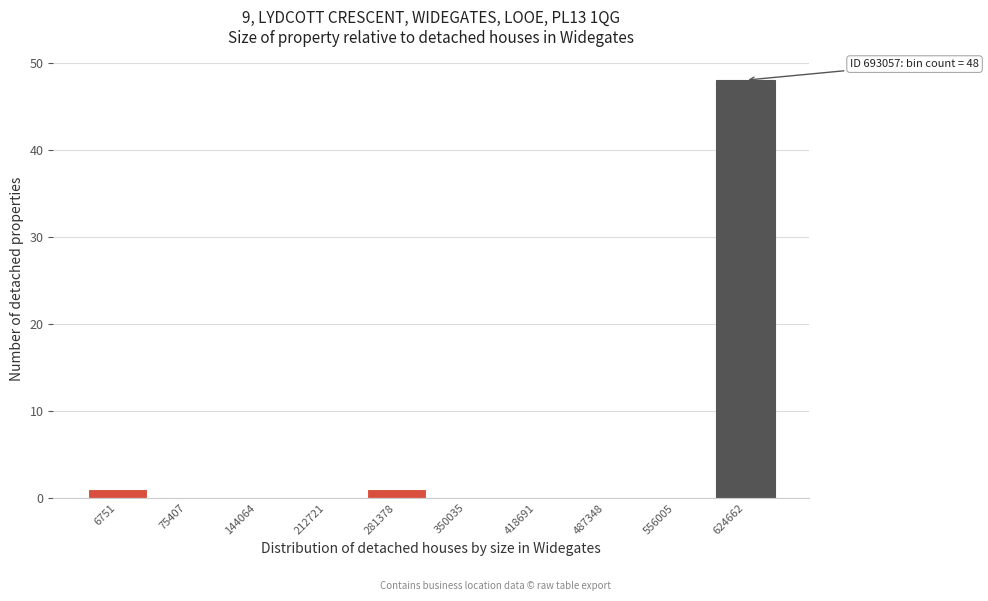

Reading right to left, extract all data points from this chart.

624662=48	556005=0	487348=0	418691=0	350035=0	281378=1	212721=0	144064=0	75407=0	6751=1